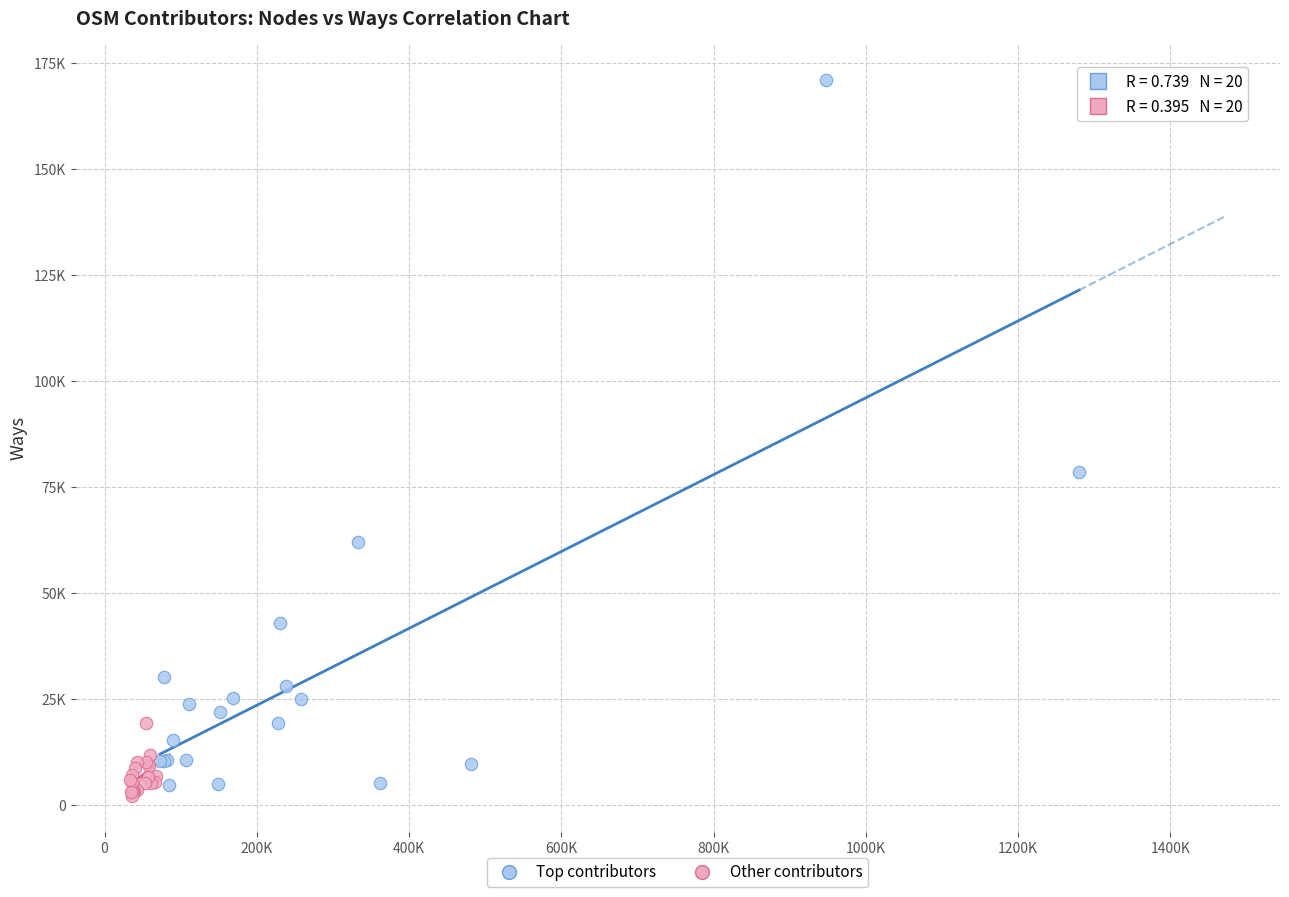

Which series contains the lowest Y value?

Other contributors